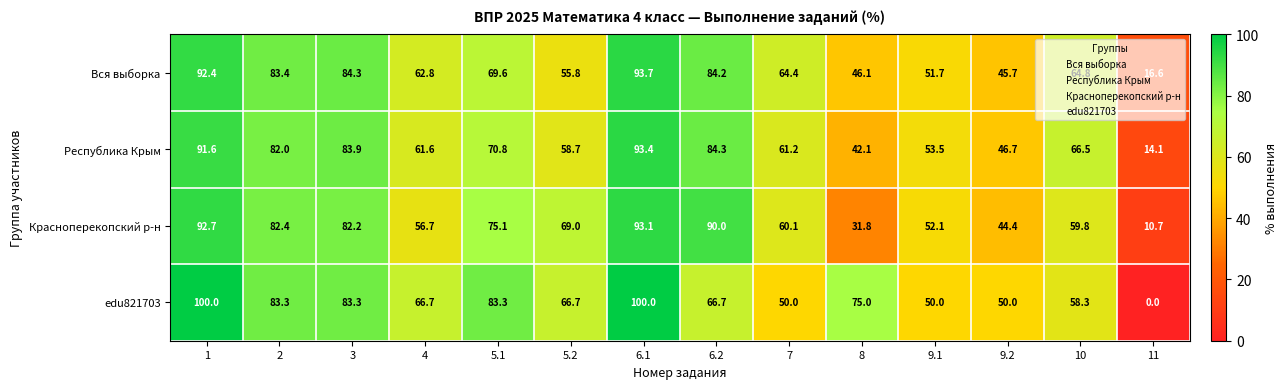

At which label does Красноперекопский р-н reach its peak?

6.1